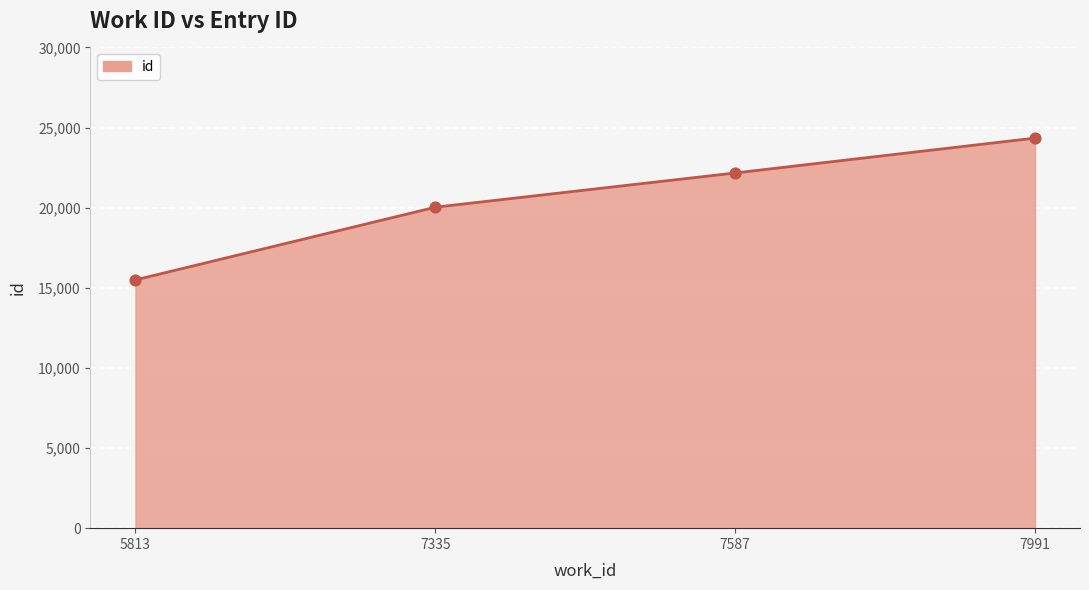

Between 5813 and 7991, which is larger?

7991